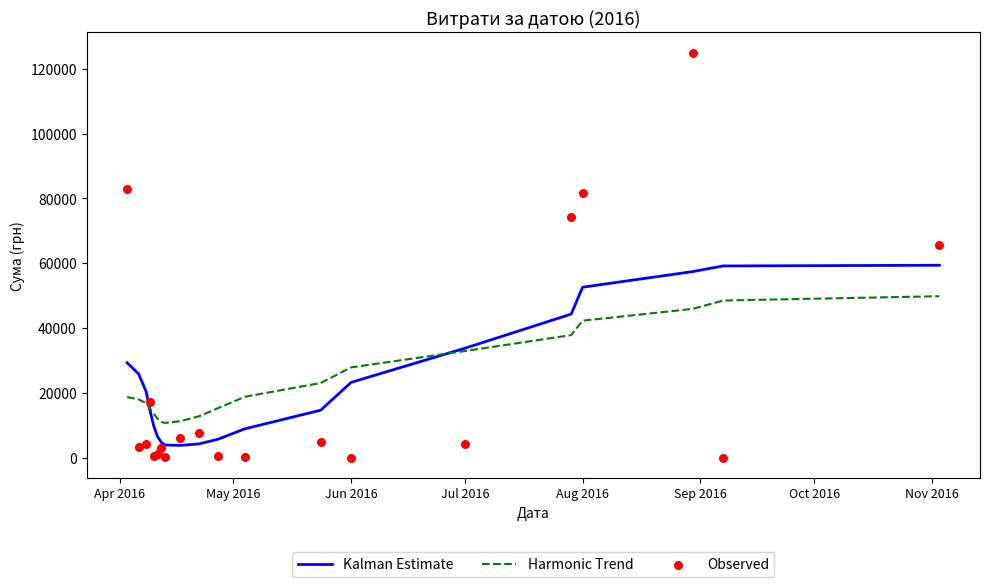

What are all the series names shown in the legend?

Kalman Estimate, Harmonic Trend, Observed